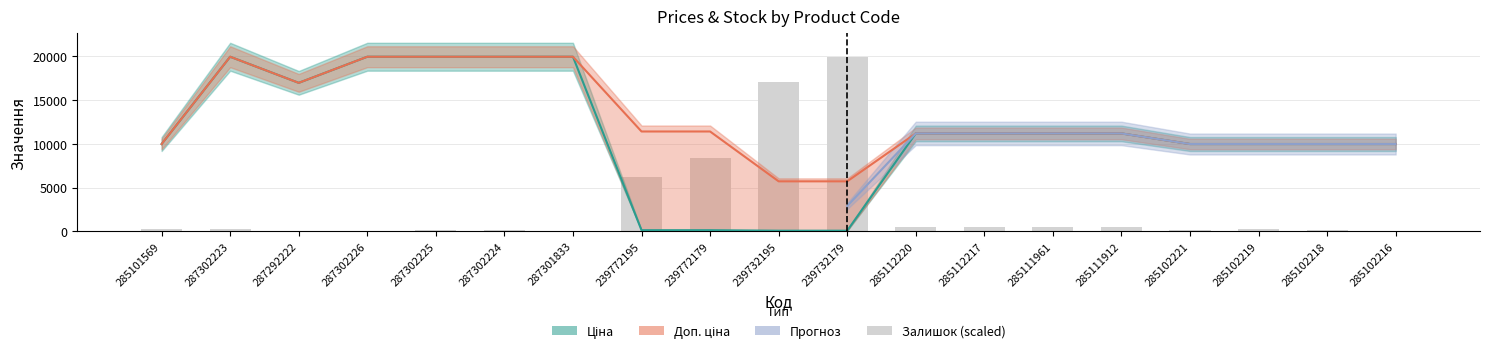

Read the Ціна value at 285102219.

9975.0